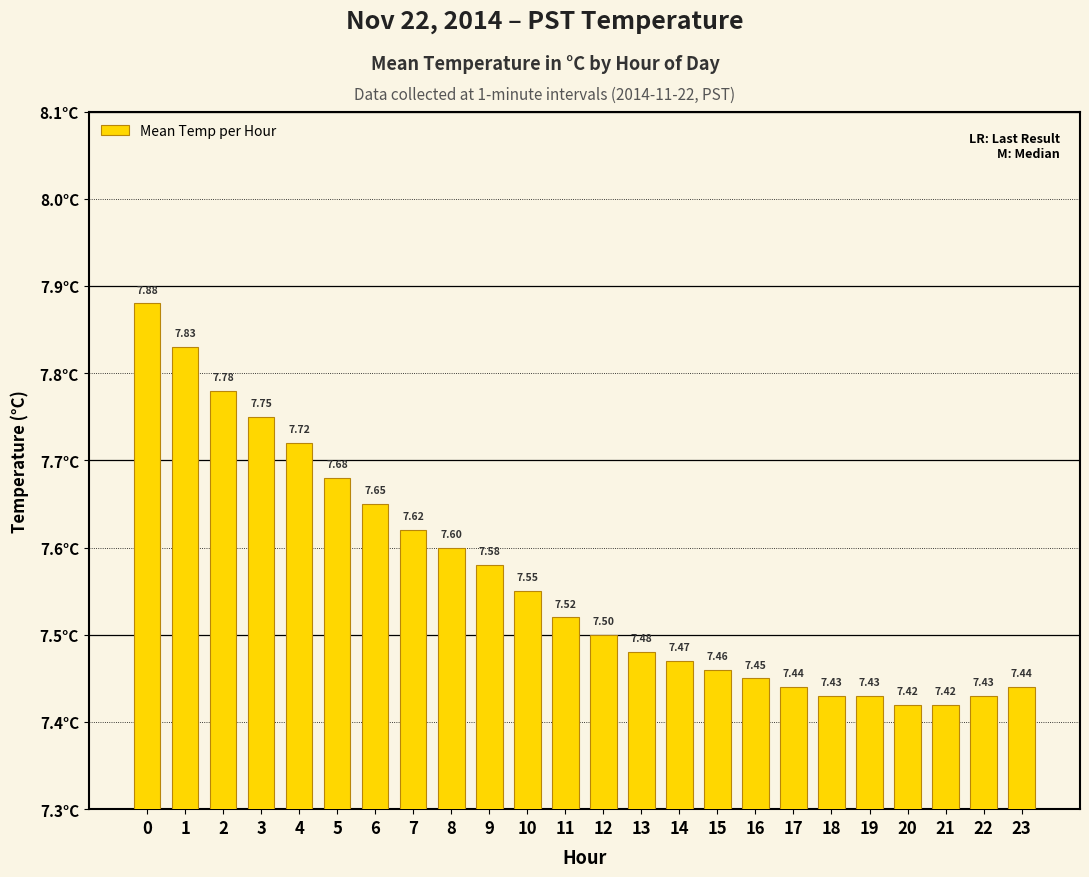

Between 19 and 6, which is larger?

6